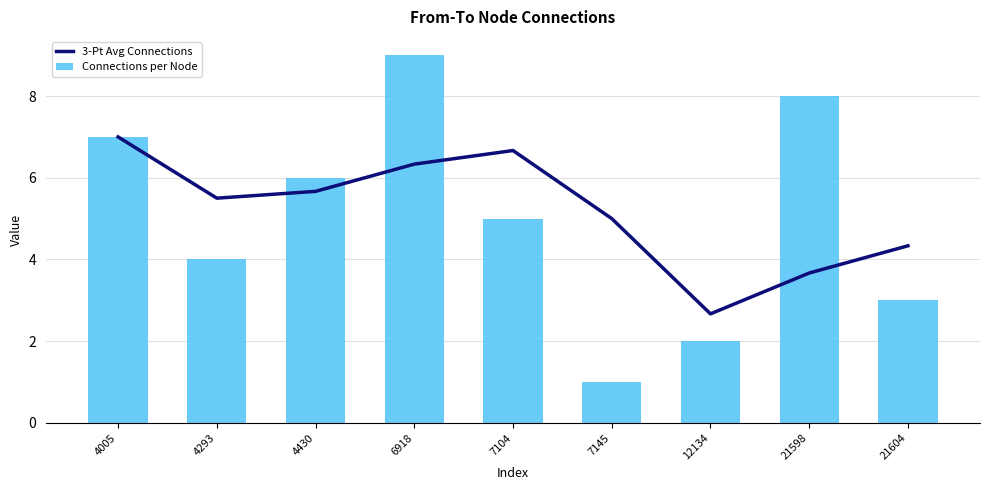

Reading left to right, what are all the values shown in this chart?

3-Pt Avg Connections: 7.0	5.5	5.7	6.3	6.7	5.0	2.7	3.7	4.3
Connections per Node: 7.0	4.0	6.0	9.0	5.0	1.0	2.0	8.0	3.0